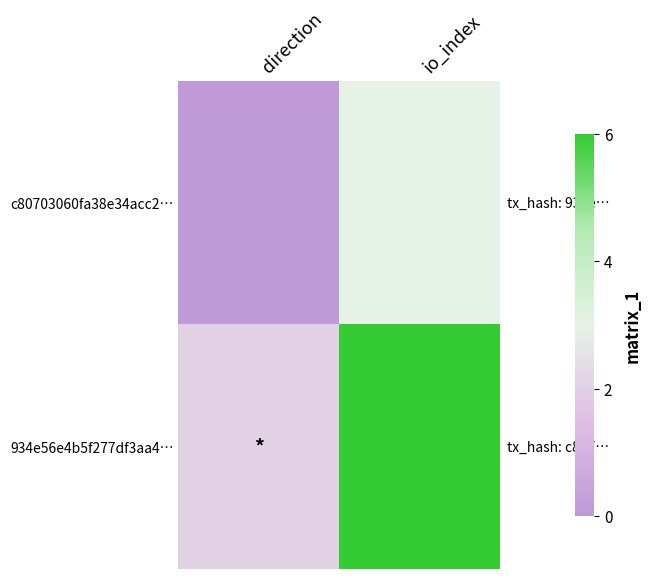

Between direction and io_index, which is larger?

io_index